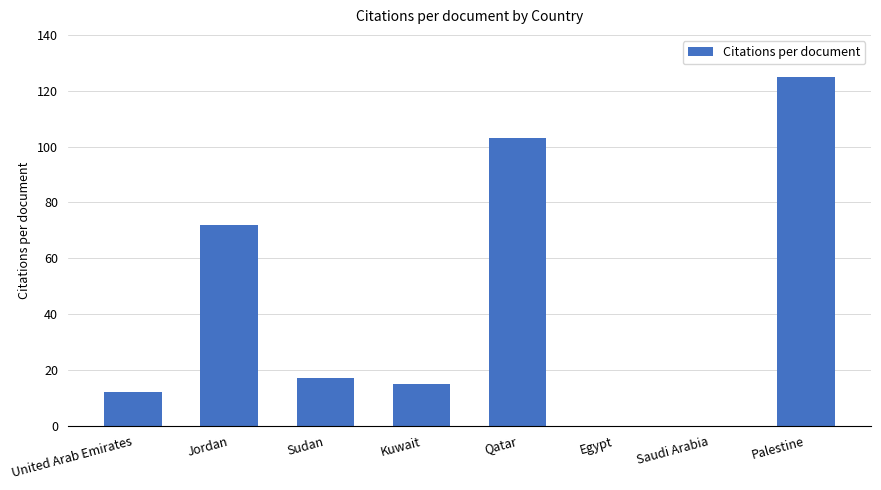

What is the difference between the values at Jordan and Palestine?

53